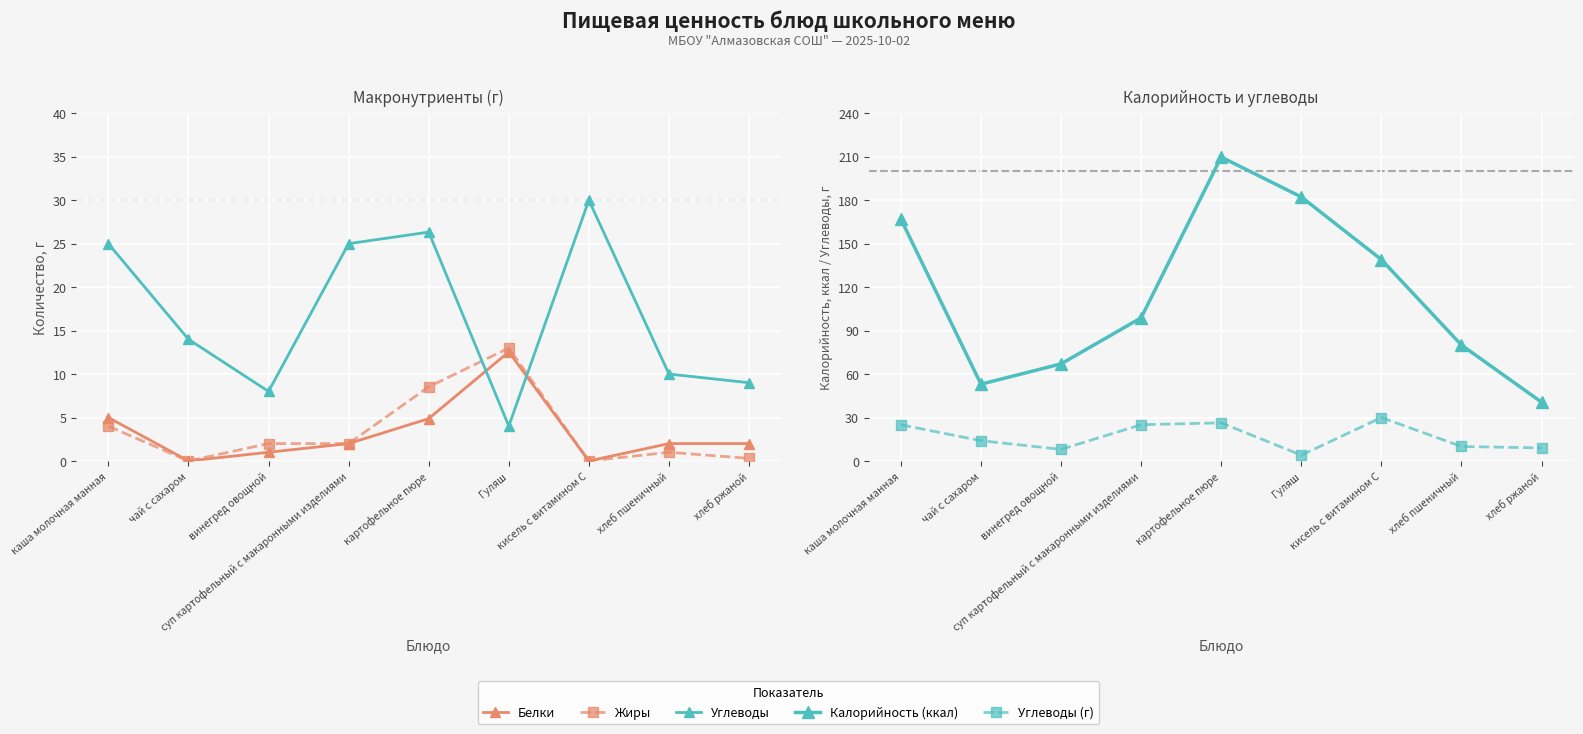

What is the highest value of the Углеводы (г) series?

30.0